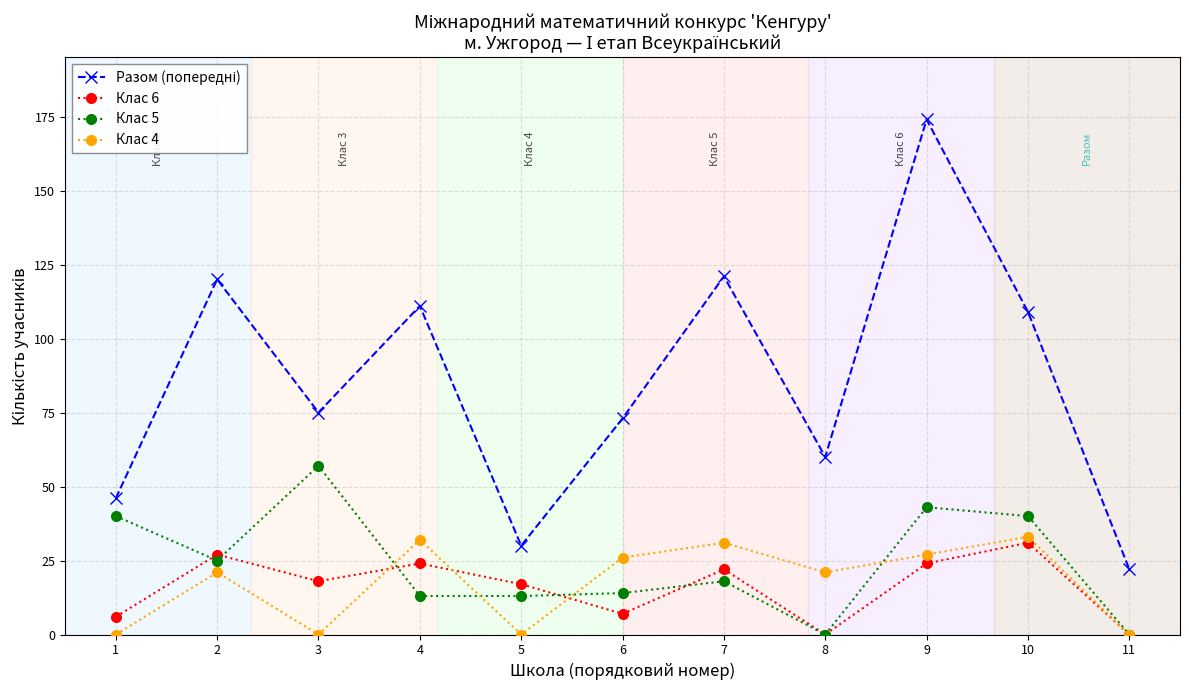

Where is the first local minimum for Клас 5?

2